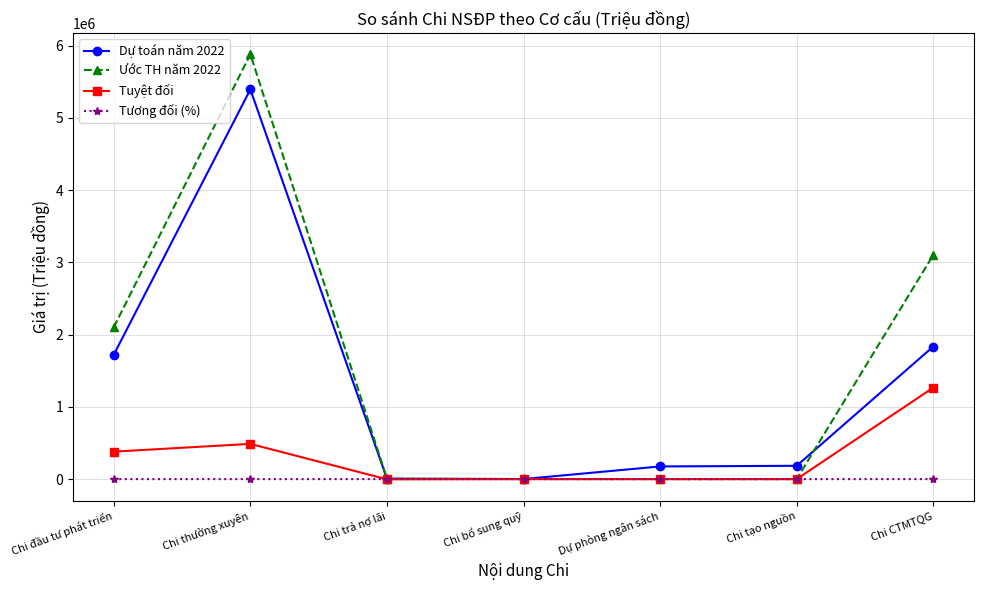

List the series in order of their overall mean, lowest first.

Tương đối (%), Tuyệt đối, Dự toán năm 2022, Ước TH năm 2022